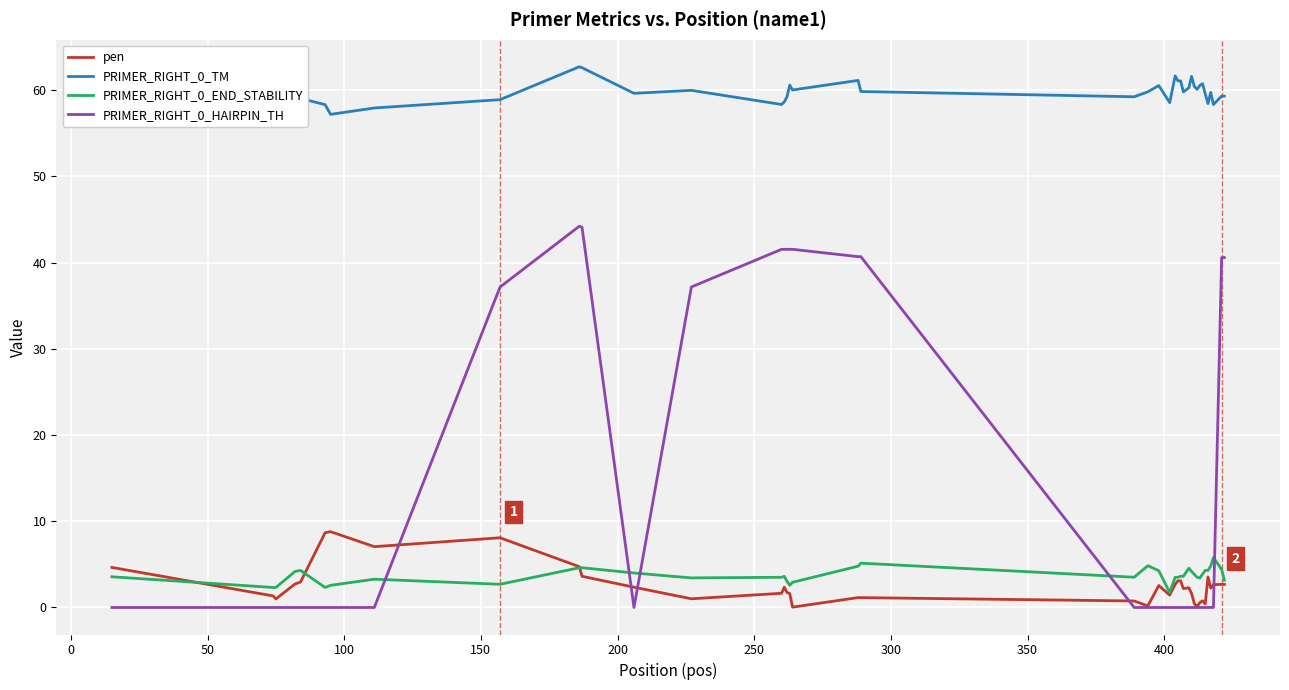

What is the greatest value displayed?

62.7